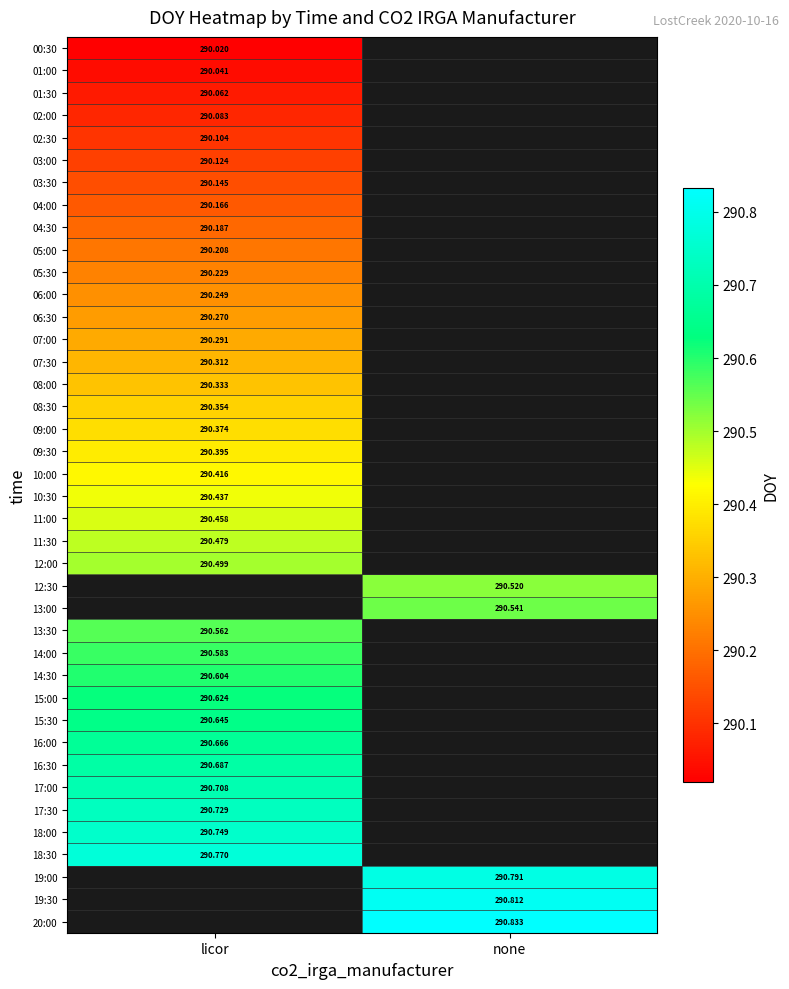

Is the value of 17:30 at licor greater than the value of 11:30 at none?

No